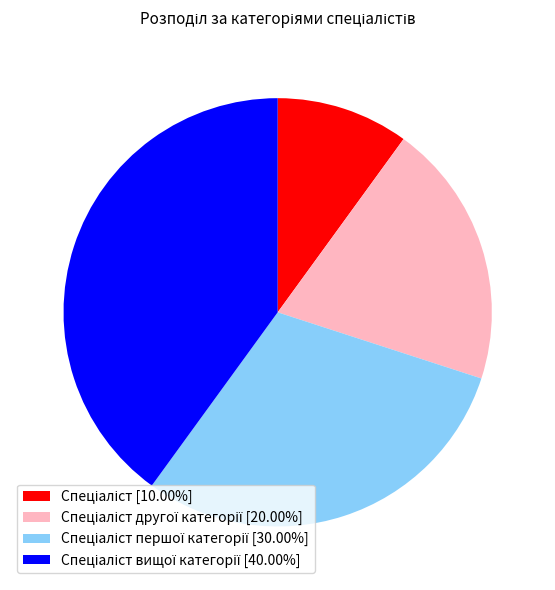

Does any single category account for the majority?

No